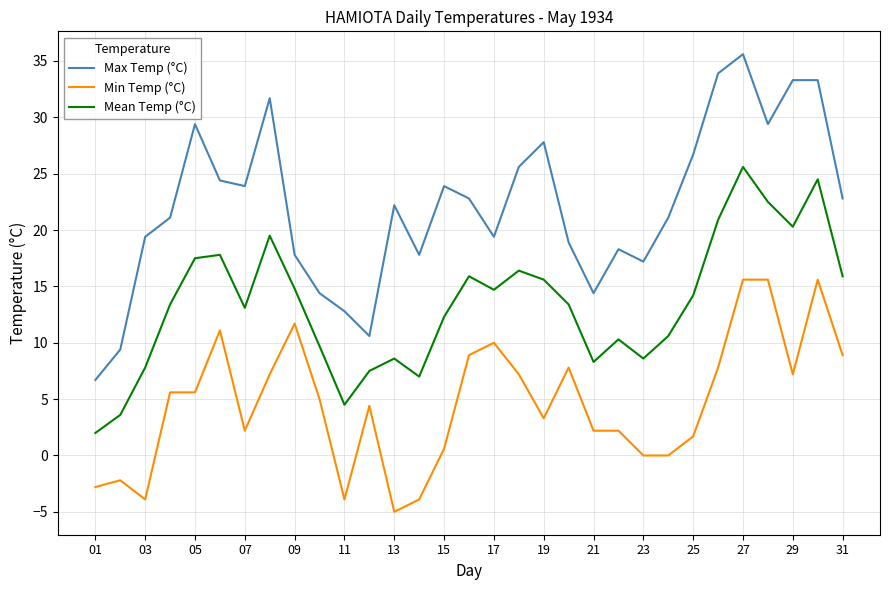

At how many categories does at least one series exceed 3?

31